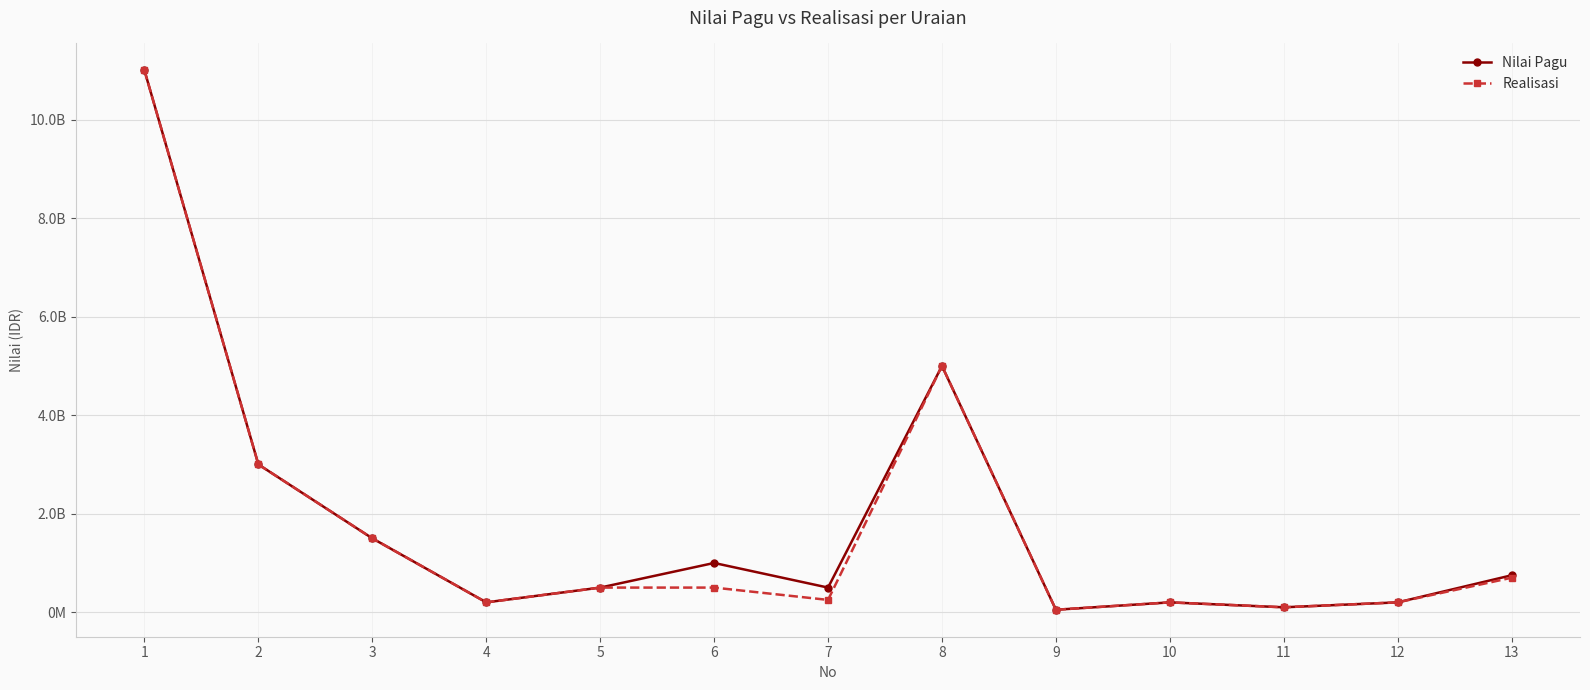

True or false: Realisasi and Nilai Pagu intersect in this chart.

False